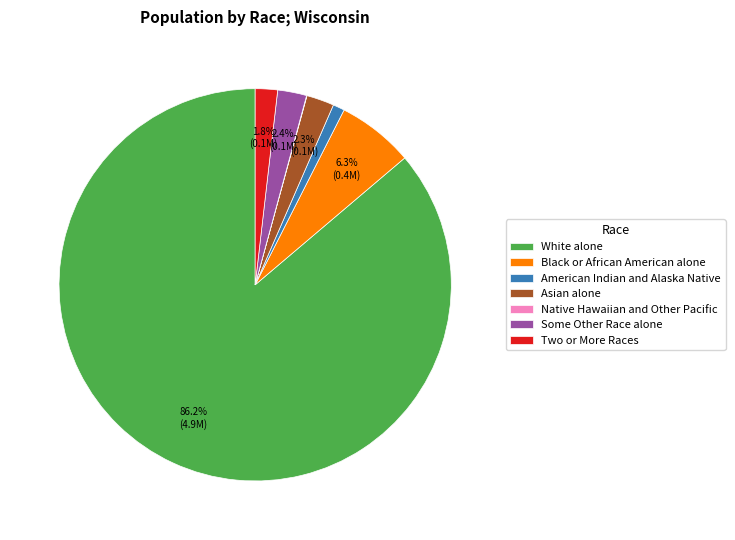

What percentage is NOT represented by Some Other Race alone?

97.6%